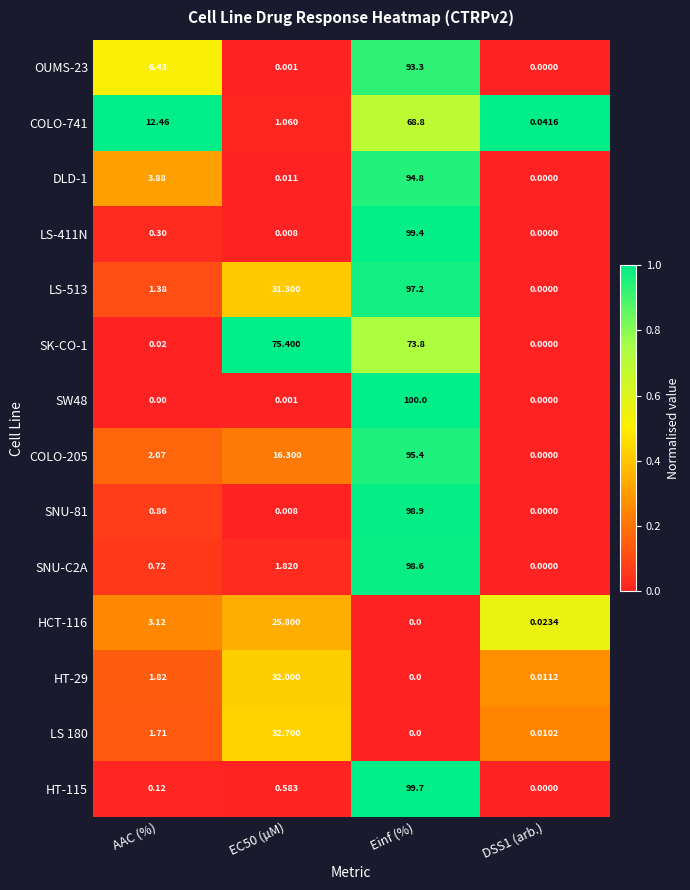

How many series are shown in this chart?

14